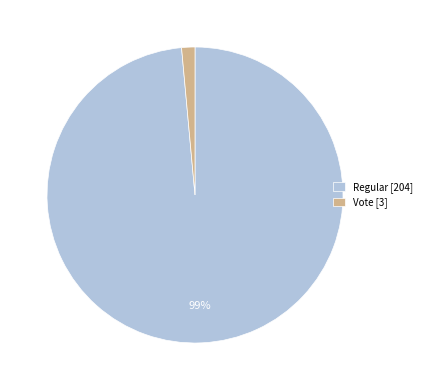

Does any single category account for the majority?

Yes